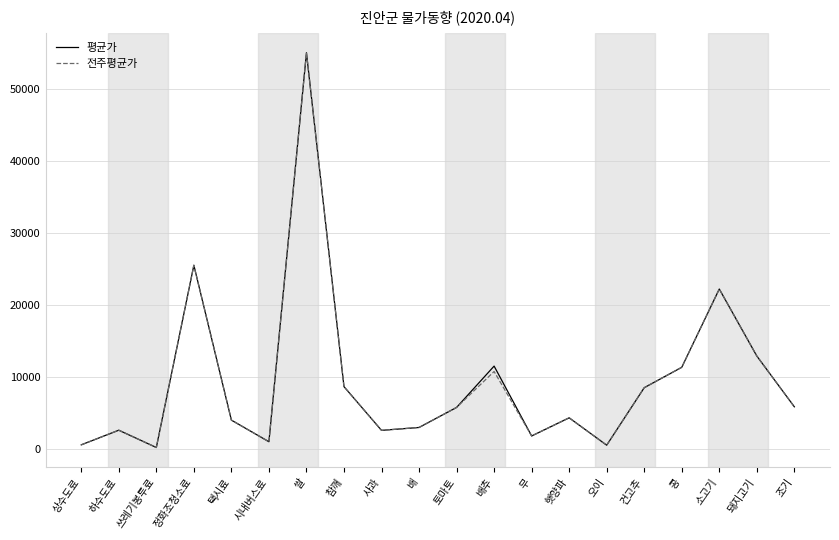

True or false: 전주평균가 has a value of 2580 at 사과.

True